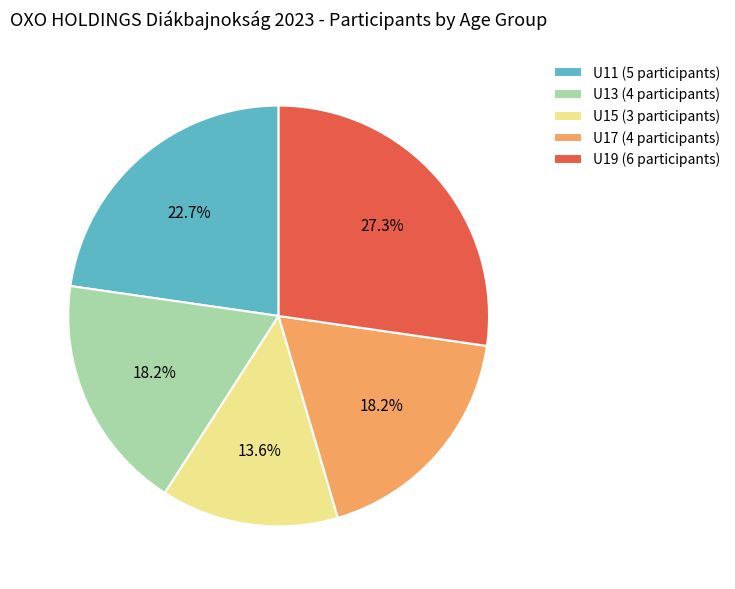

Does U11 represent more than half of the total?

No